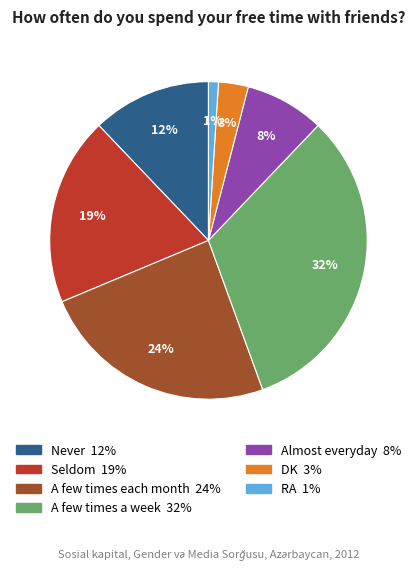

Which slice is the smallest?

RA